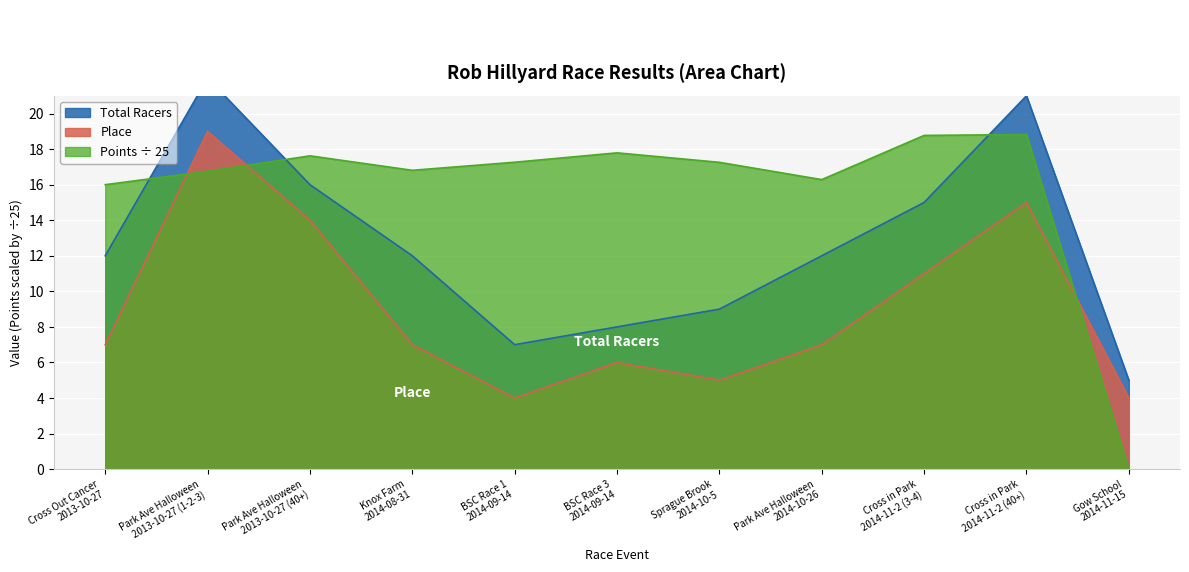

Which series has the largest range (max minus min)?

Points